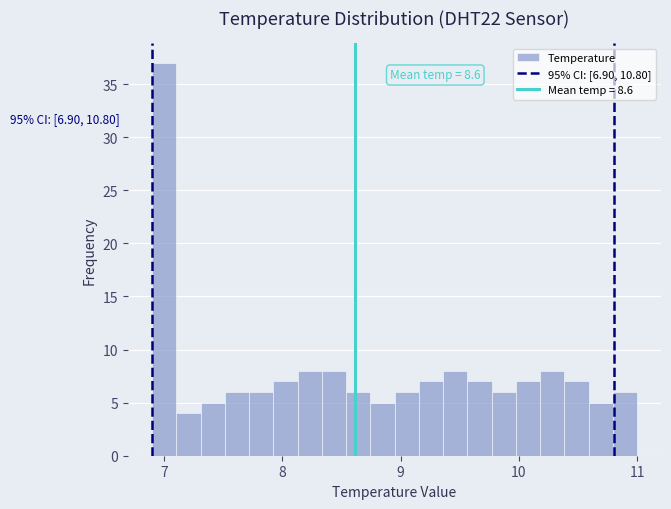

Read against the x-axis, roughly where is the centre of the tallest bar?

7.0